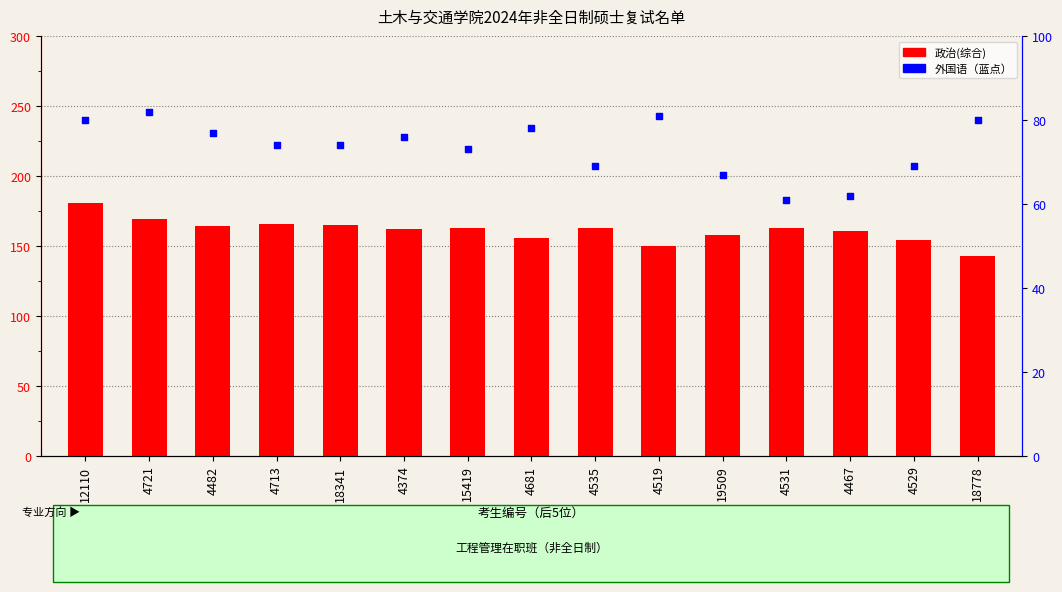

What is the total value across all series at 4529?

223